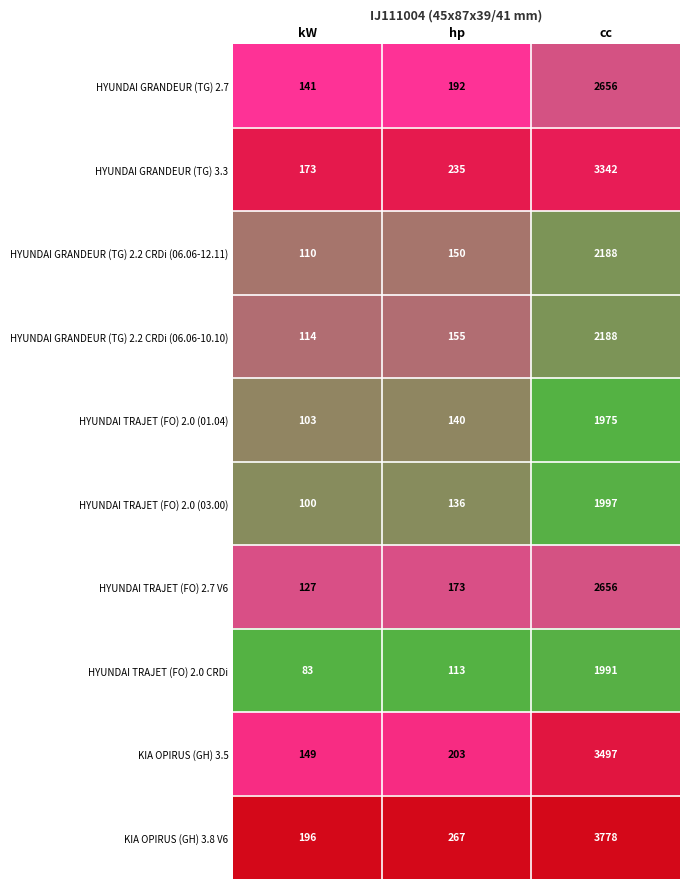

Is it true that HYUNDAI TRAJET (FO) 2.7 V6 equals 127 at kW?

True